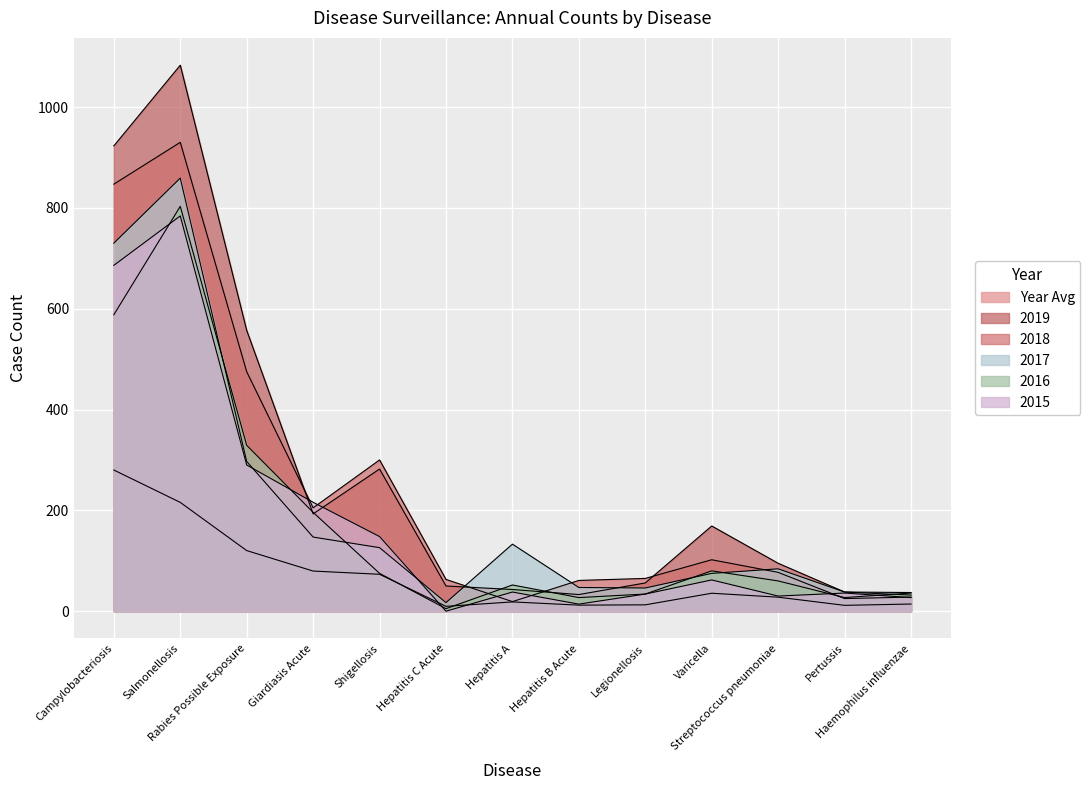

The y2015 series shows 784.0 at Salmonellosis. True or false?

True